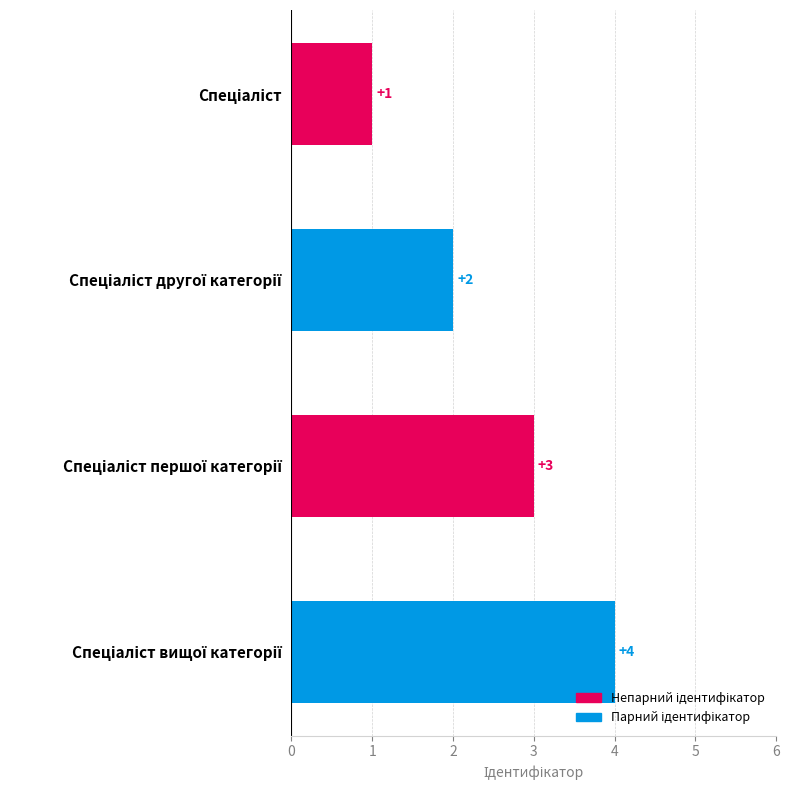

What is the sum of all values?

10